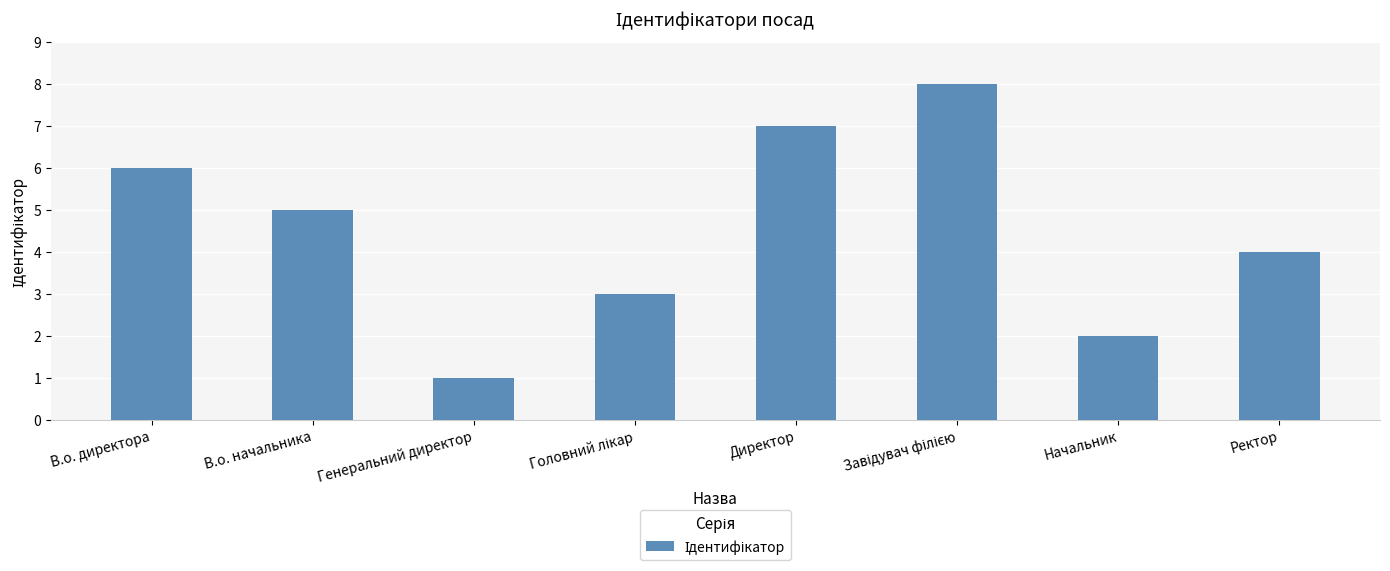

Are the bars grouped side by side (vs. stacked)?

No